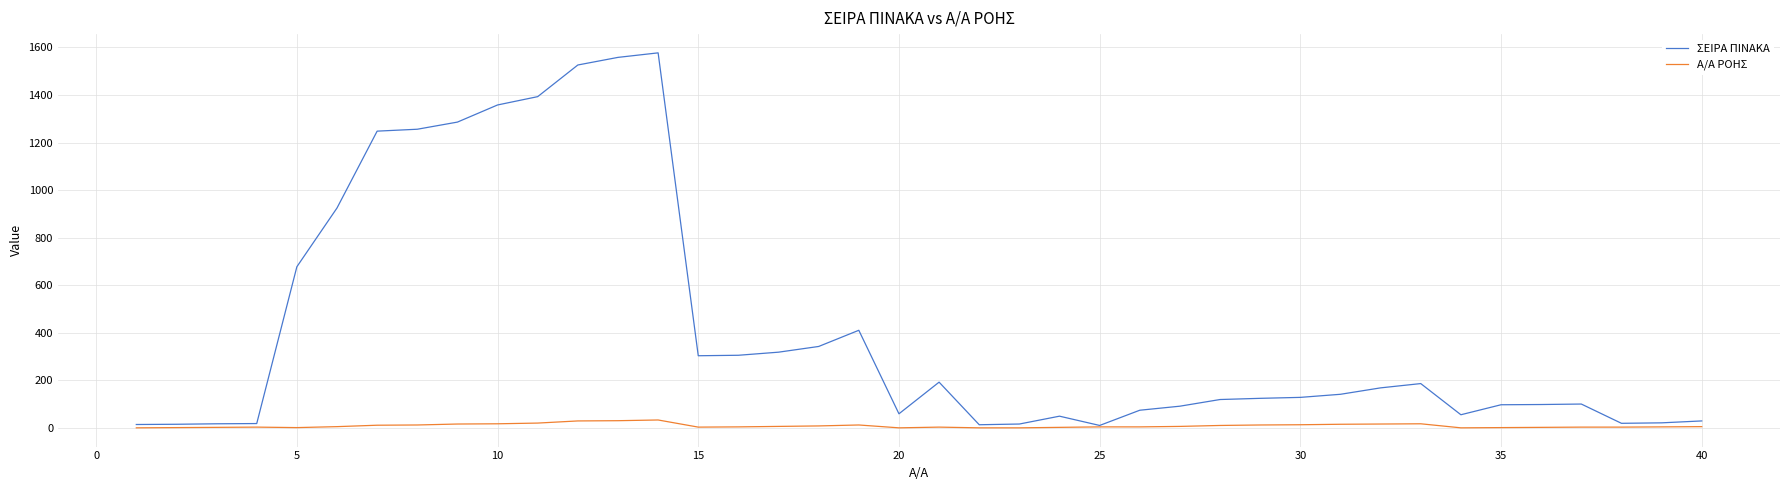

Which series has the widest spread of values?

ΣΕΙΡΑ ΠΙΝΑΚΑ